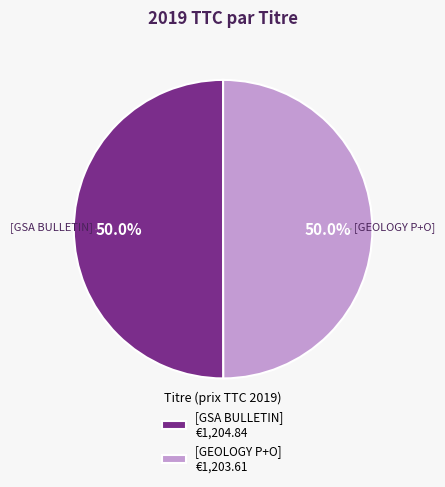

Approximately how many times larger is the value at [GEOLOGY P+O] €1,203.61 compared to [GSA BULLETIN] €1,204.84?

1.0